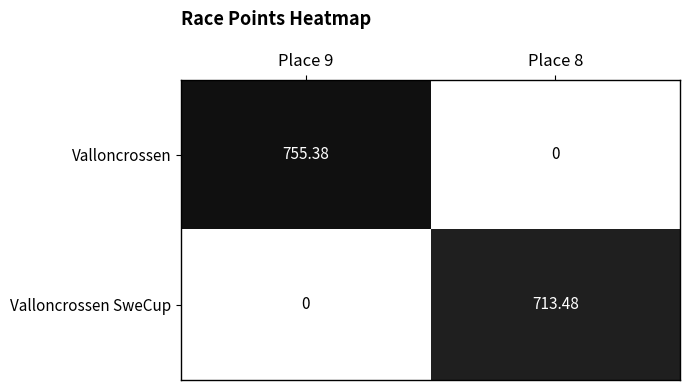

Rank the series by their average value, from highest to lowest.

Valloncrossen, Valloncrossen SweCup